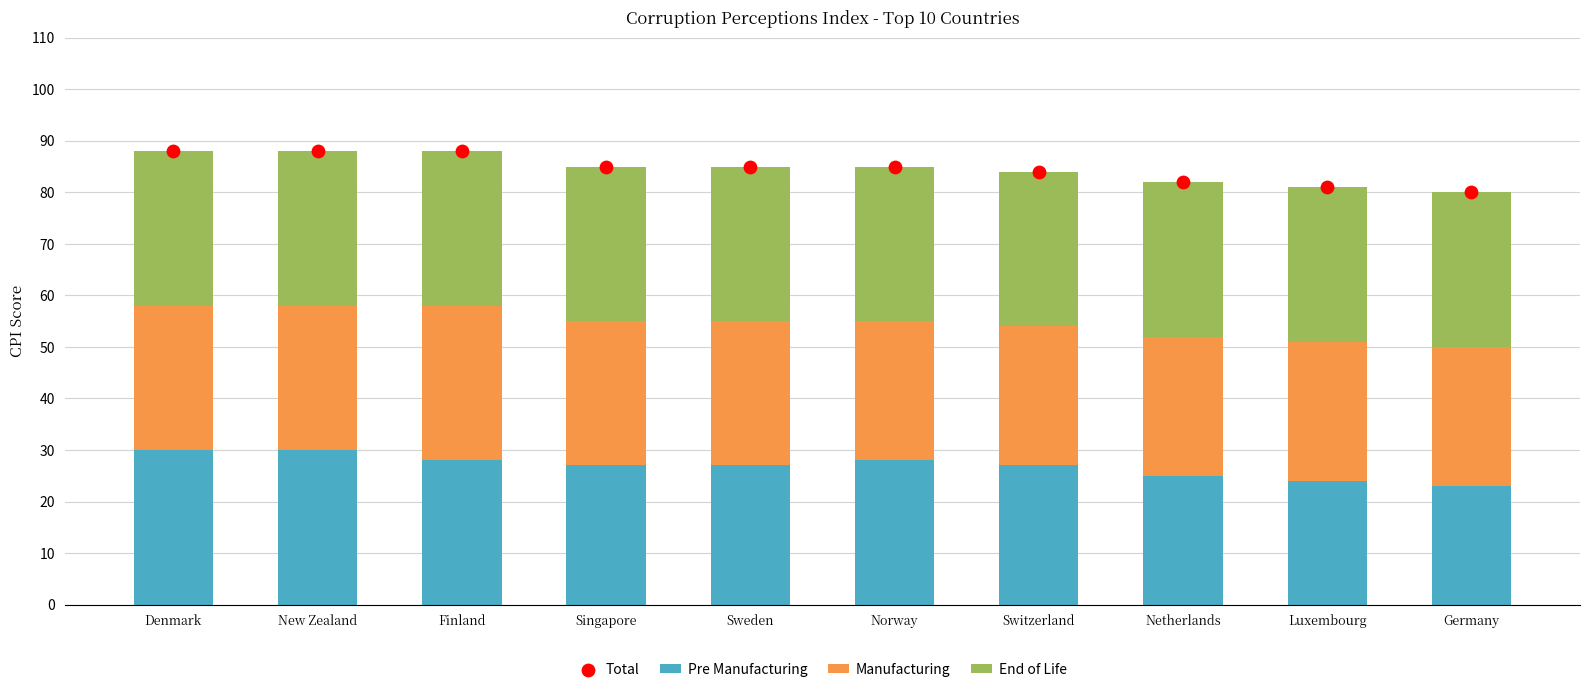

Which series reaches the minimum Y coordinate?

Pre Manufacturing